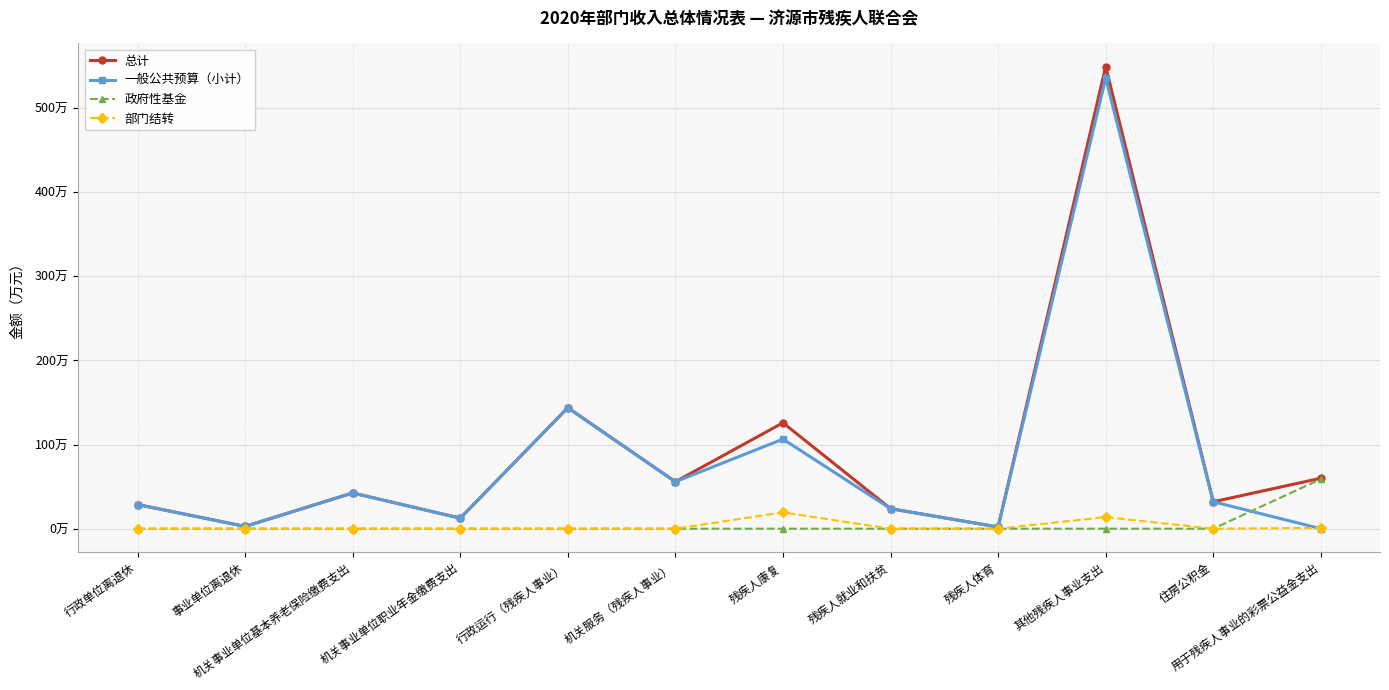

What is the maximum value for 政府性基金?

59.0